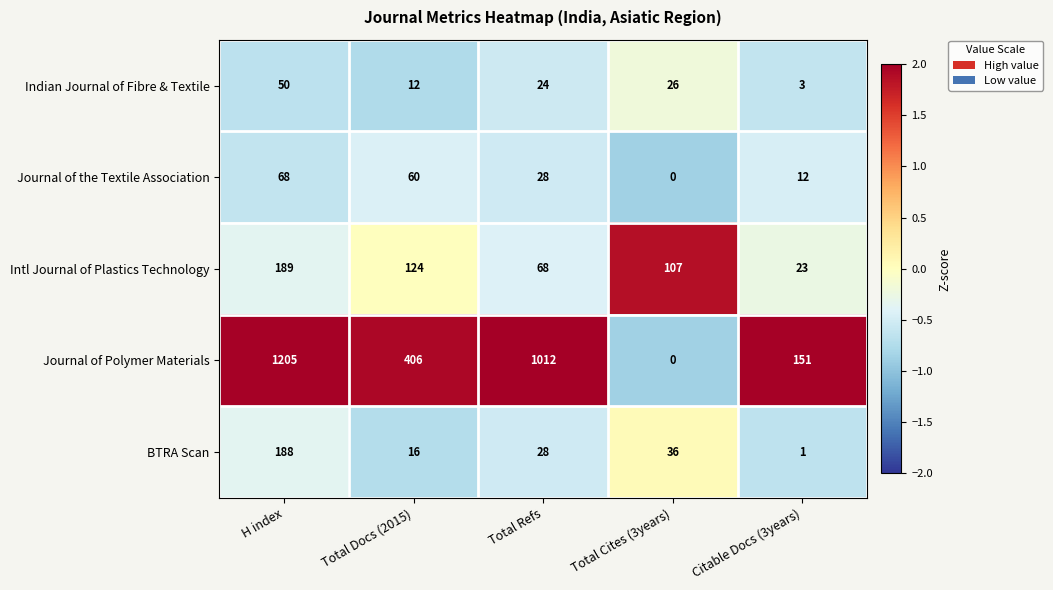

What is the spread (max minus min) of values at H index?

1155